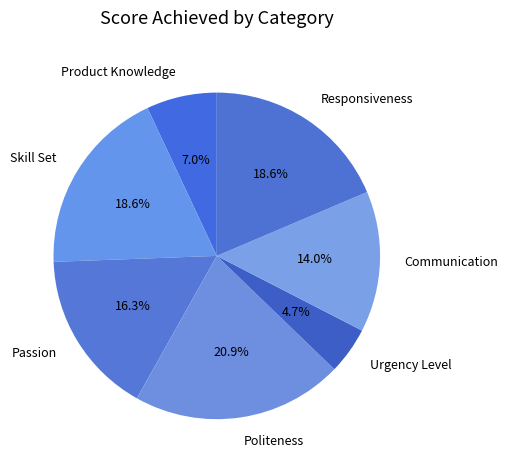

Which category has the smallest portion of the pie?

Urgency Level